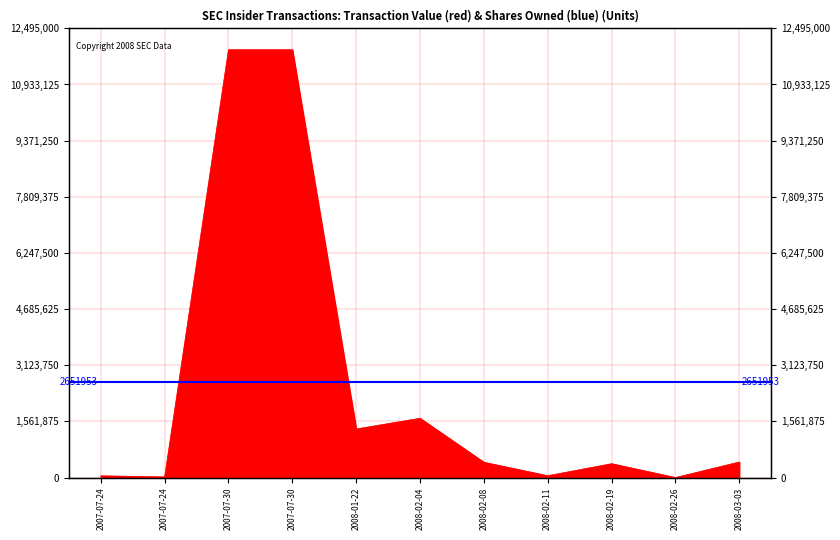

At which category does the chart reach its minimum across all series?

2008-02-26